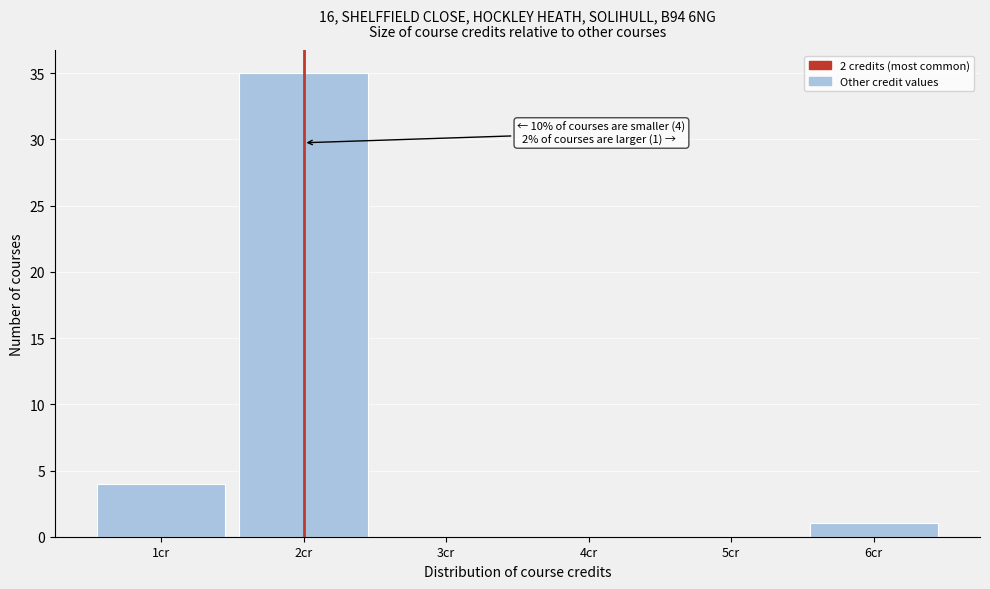

Over which range of the x-axis is the bar tallest?

1.5 to 2.5